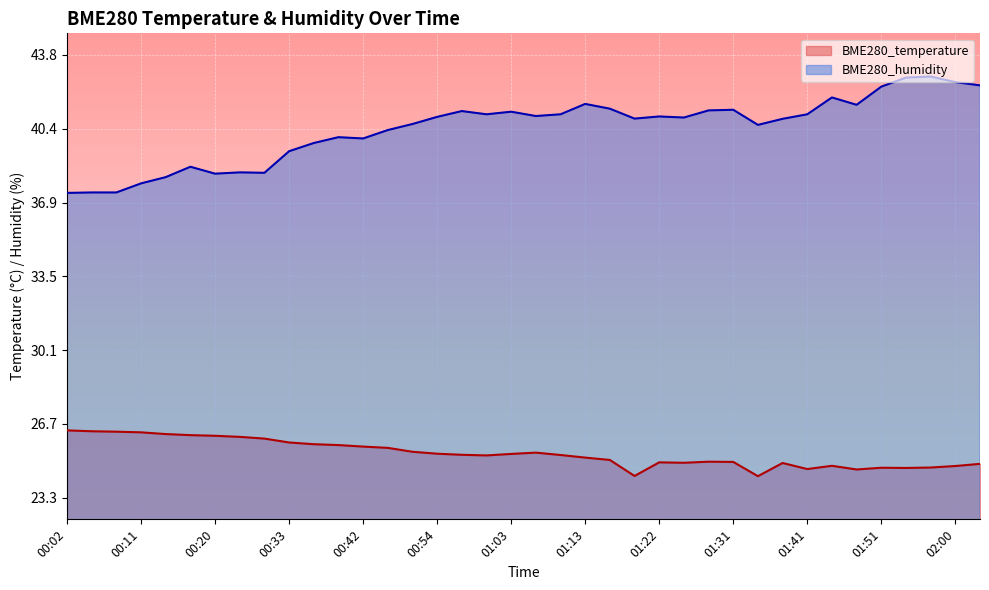

Which series has the largest total across all categories?

BME280_humidity